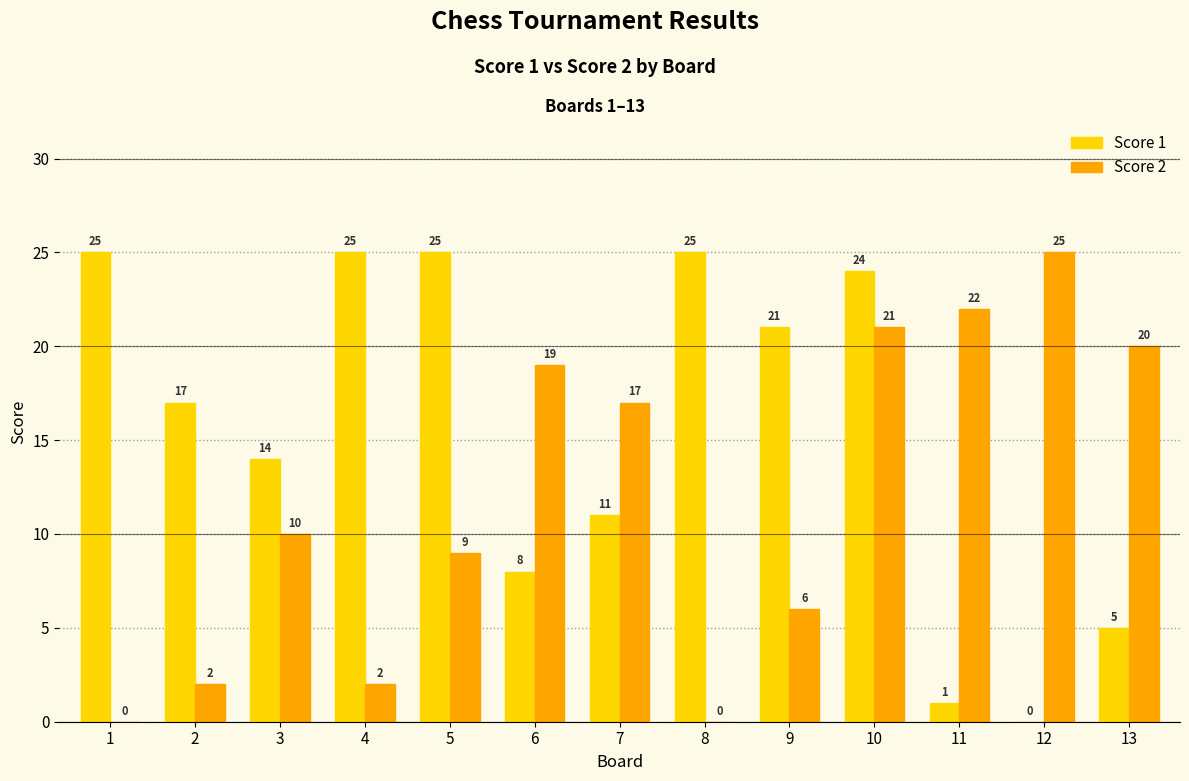

What is the sum of all Score 2 values?

153